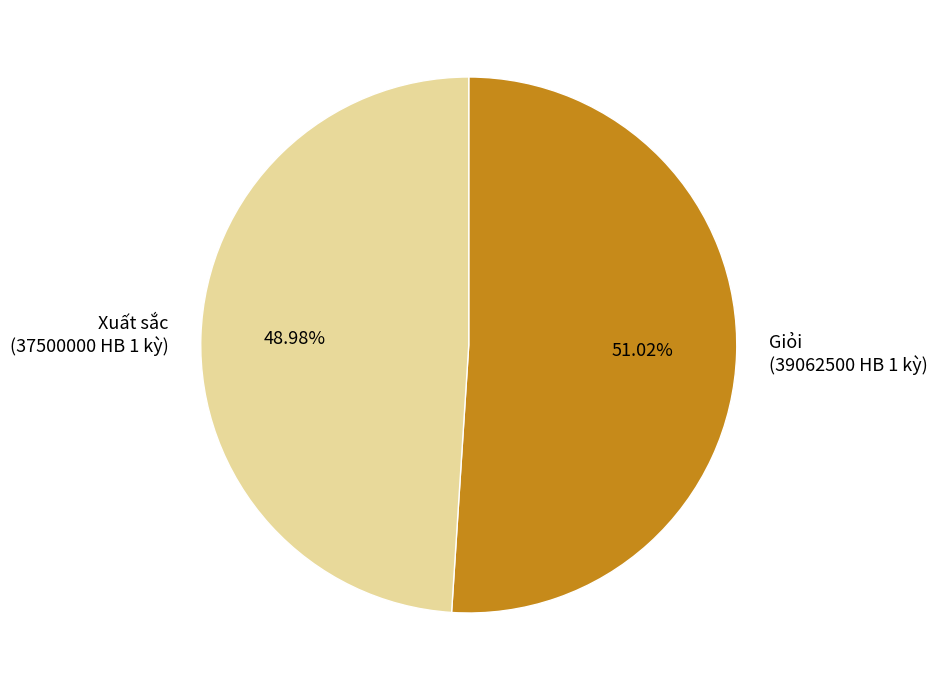

Between Xuất sắc (37500000 HB 1 kỳ) and Giỏi (39062500 HB 1 kỳ), which is larger?

Giỏi (39062500 HB 1 kỳ)